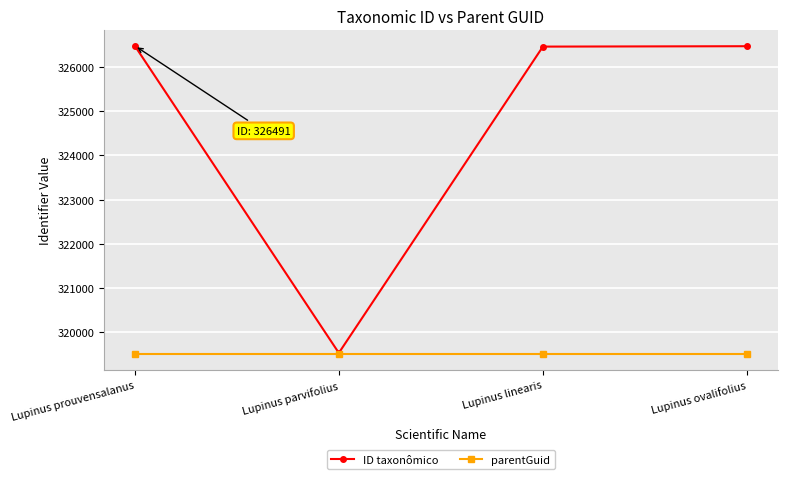

What is the minimum value shown in the chart?

319483